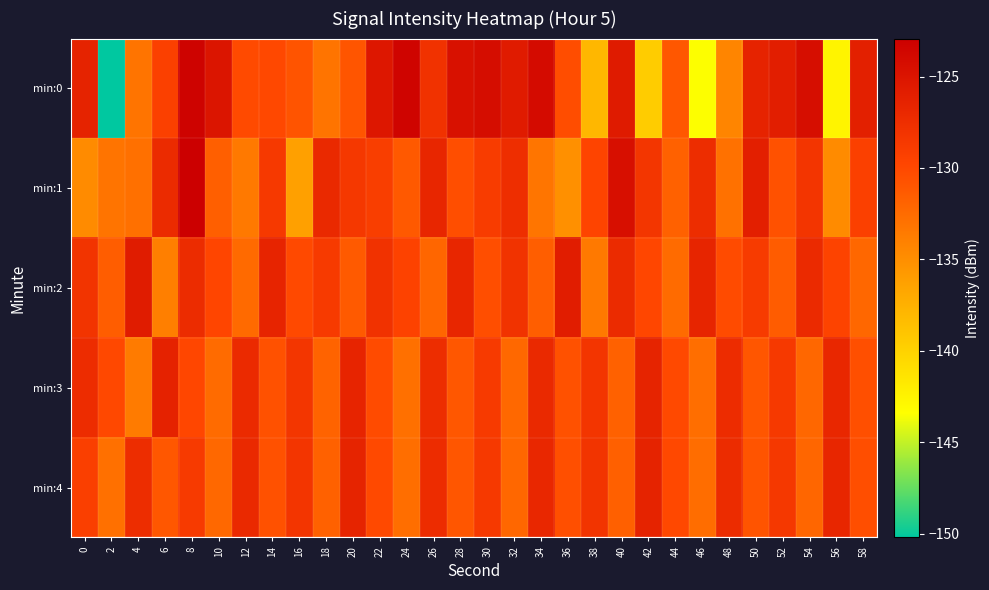

Which has a higher value, 52 or 58?

52